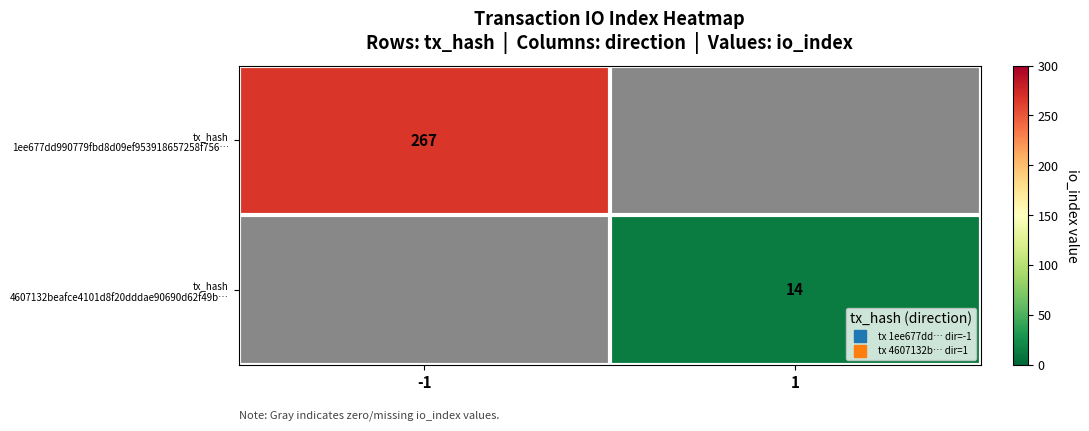

List the labels in order of tx_hash 1ee677dd990779fbd8d09ef953918657258f756… value, smallest first.

1, -1